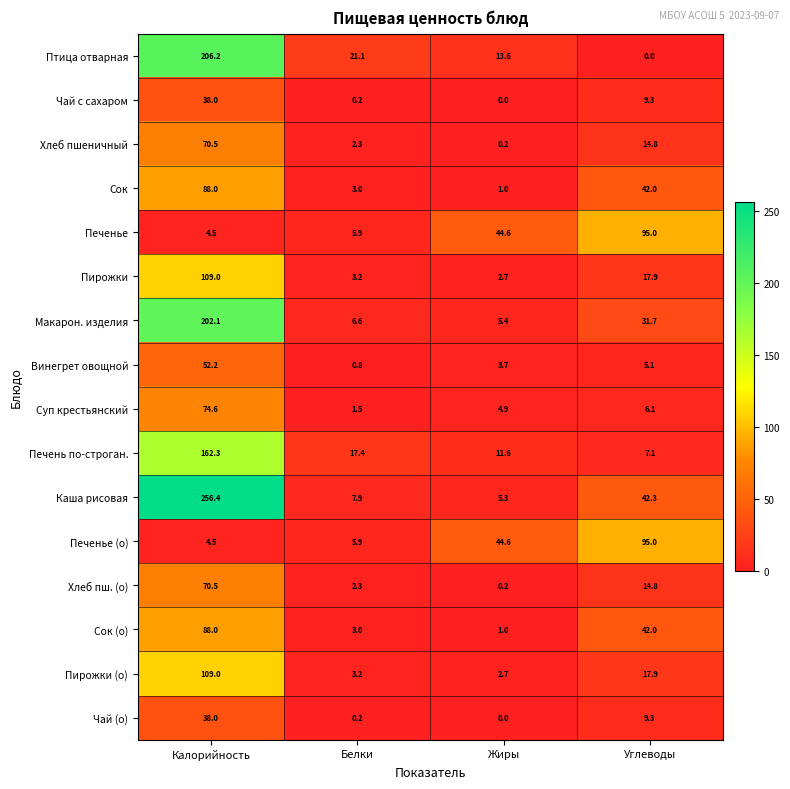

At which label does Пирожки (о) reach its minimum?

Жиры